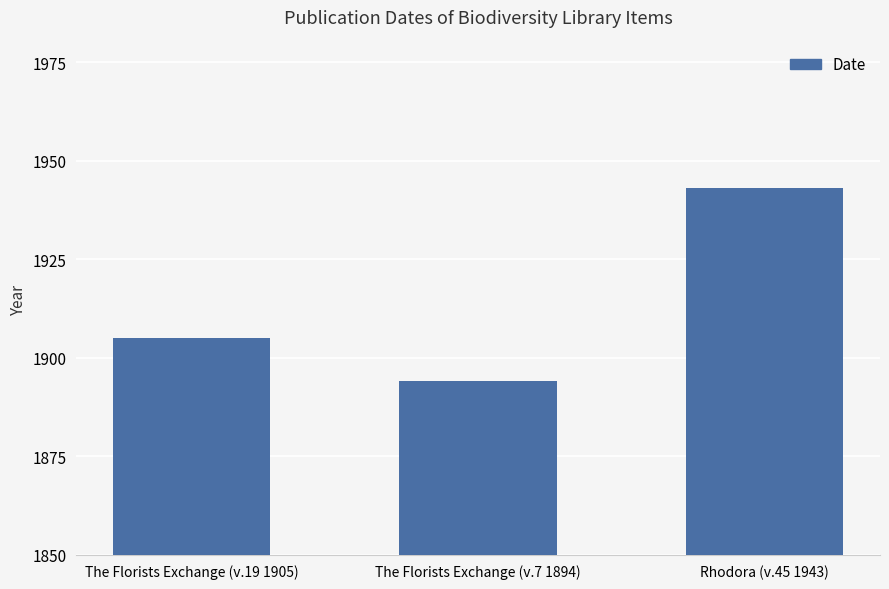

Are the bars horizontal?

No